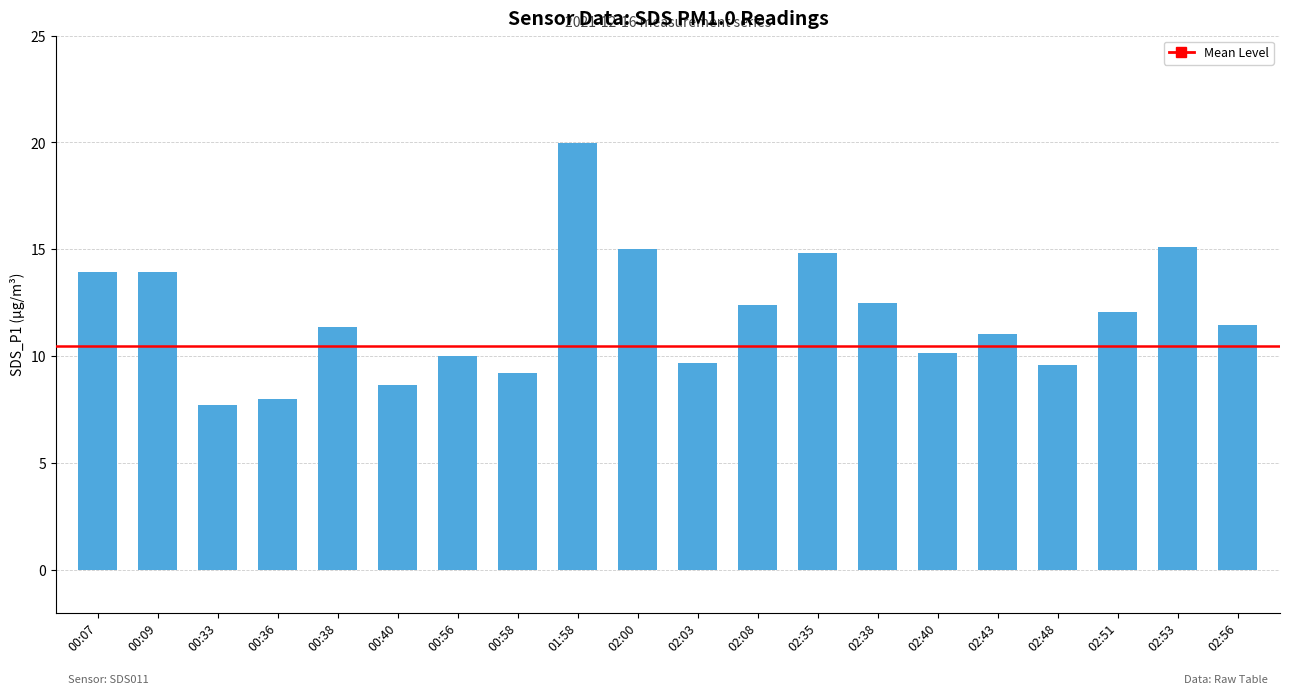

True or false: the data shows 14.8 at 02:35.

True